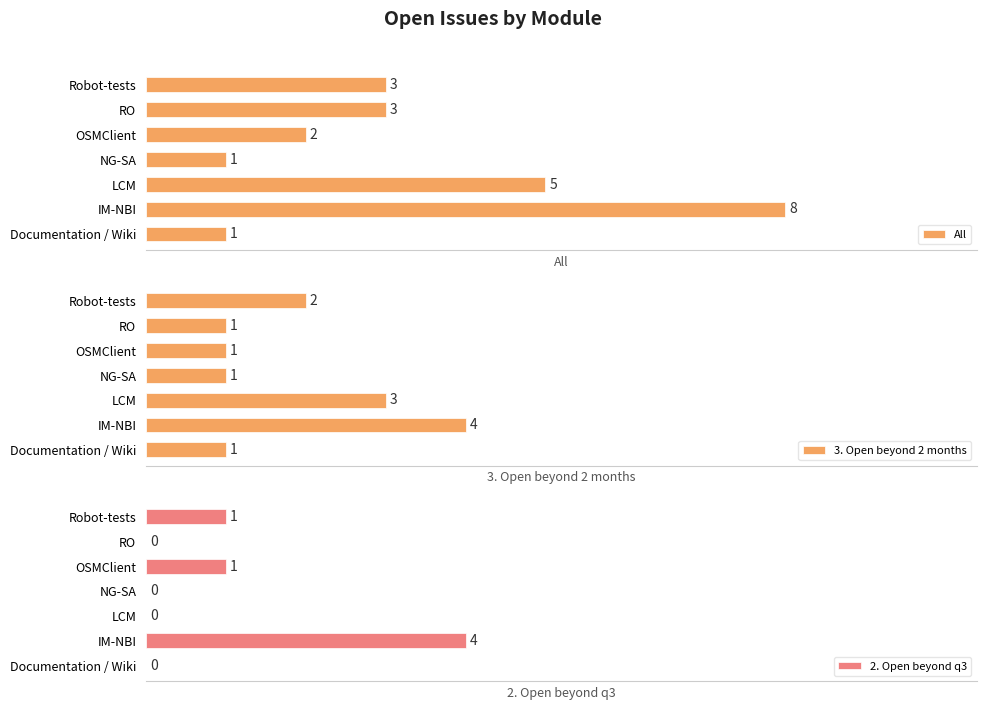

Rank the series by their average value, from lowest to highest.

2. Open beyond q3, 3. Open beyond 2 months, All